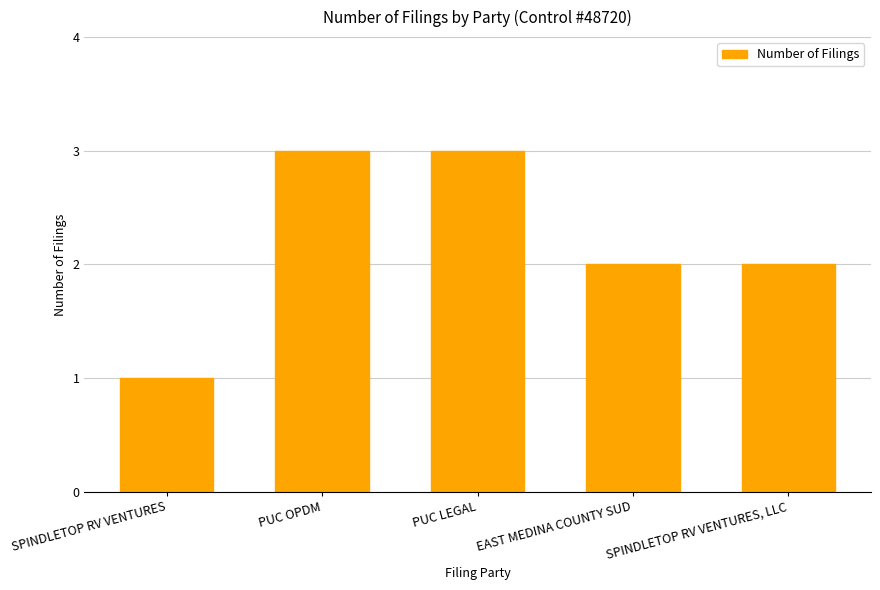

The chart shows a value of 1 at SPINDLETOP RV VENTURES. True or false?

True